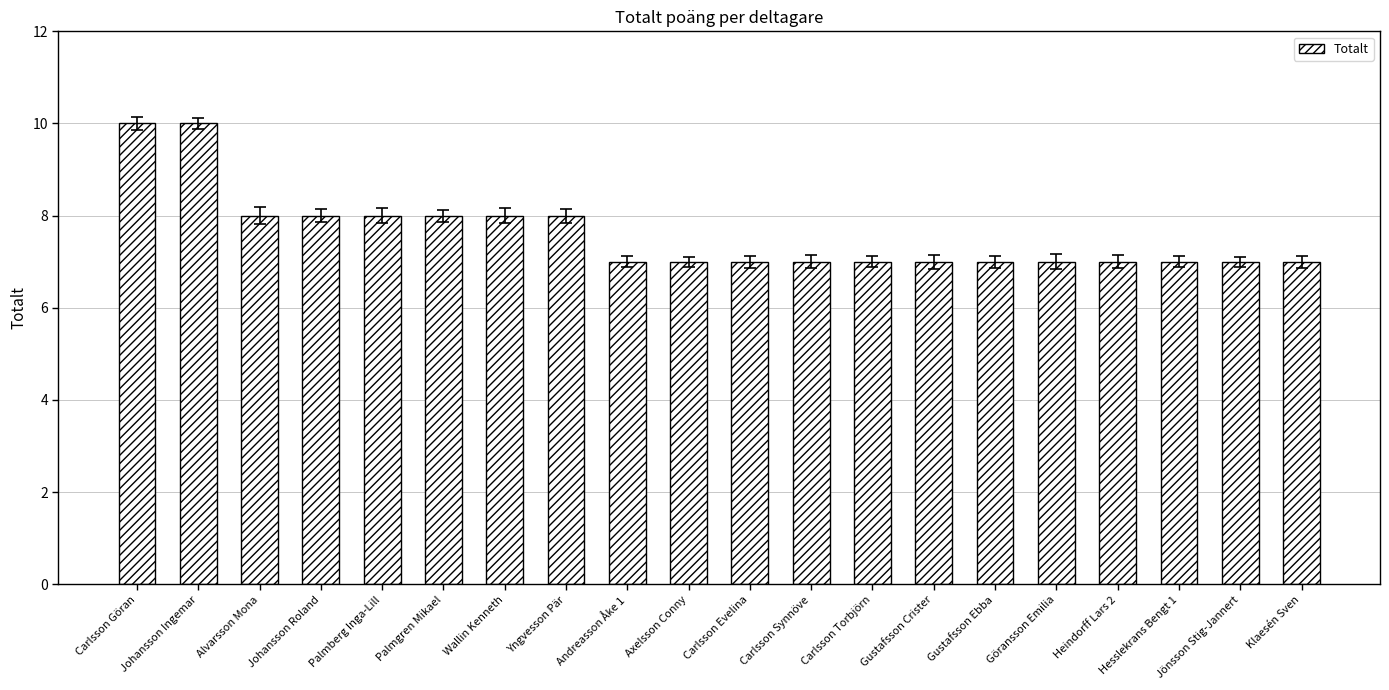

How many bars are there in total?

20